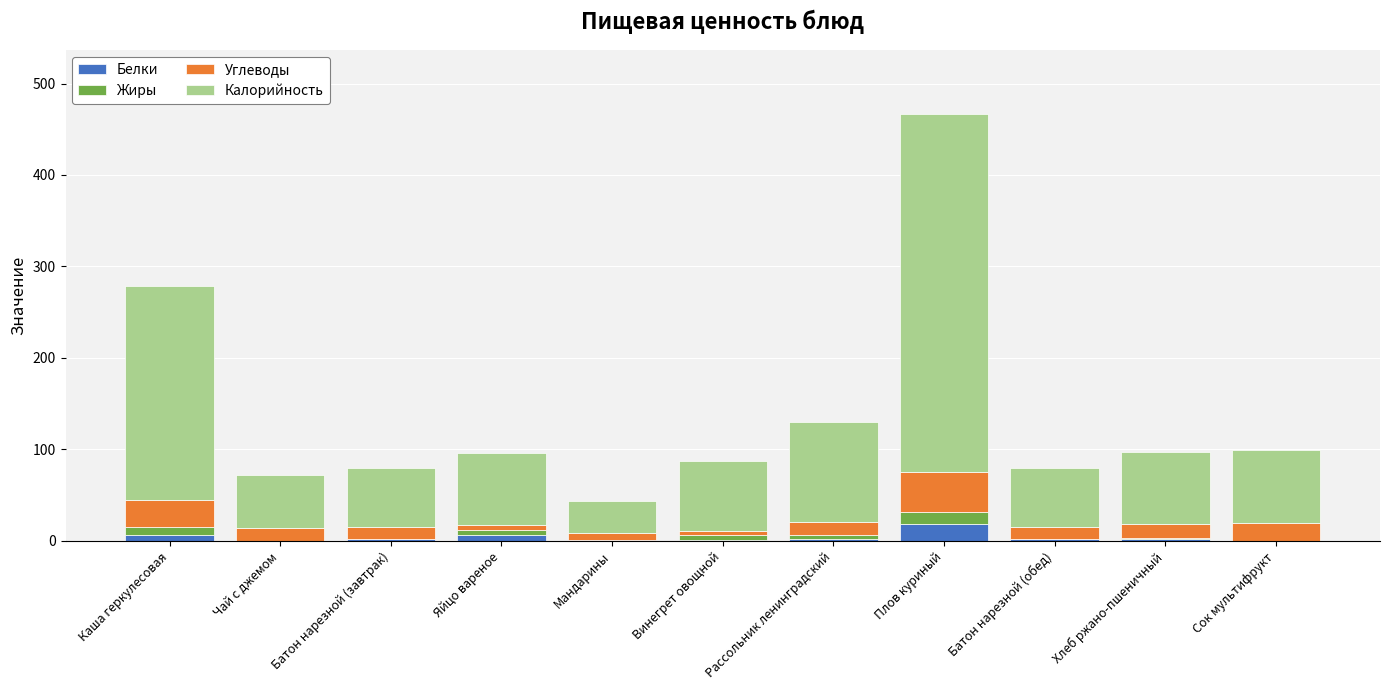

What are all the series names shown in the legend?

Белки, Жиры, Углеводы, Калорийность